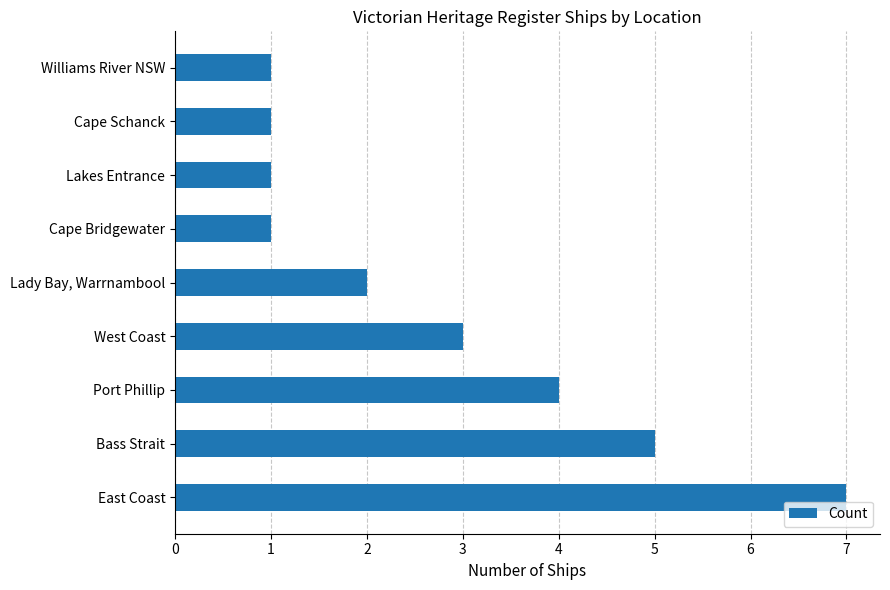

Are the bars grouped side by side (vs. stacked)?

No